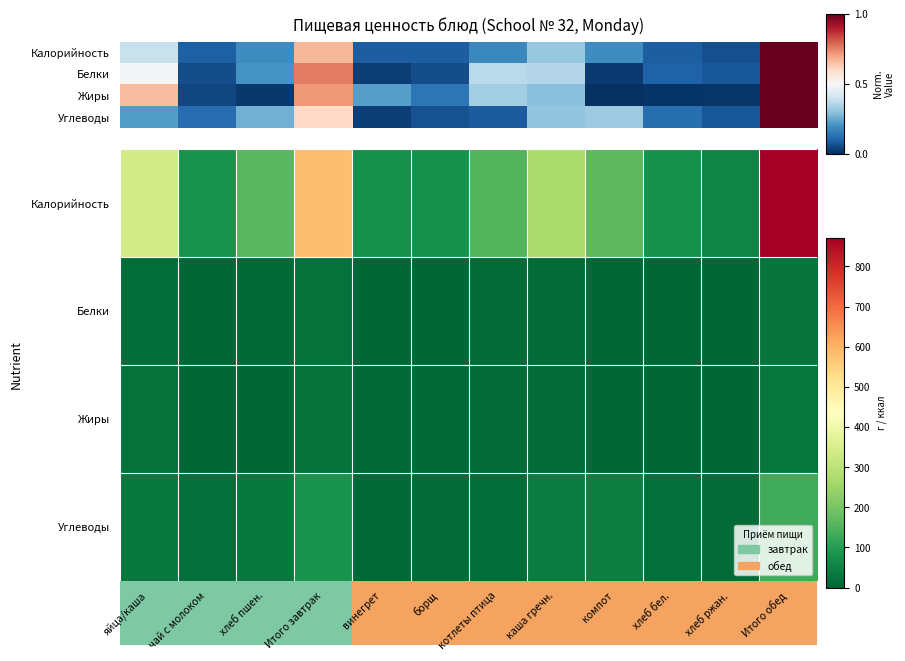

The value of Жиры at яйца/каша is 5.6. True or false?

False